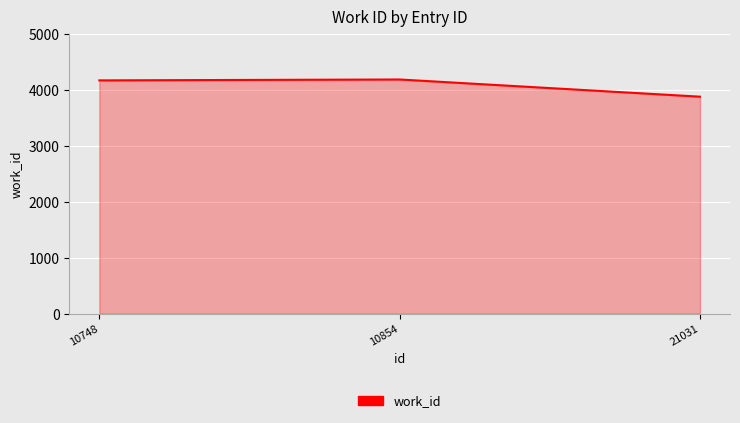

At which category does the chart reach its minimum across all series?

21031